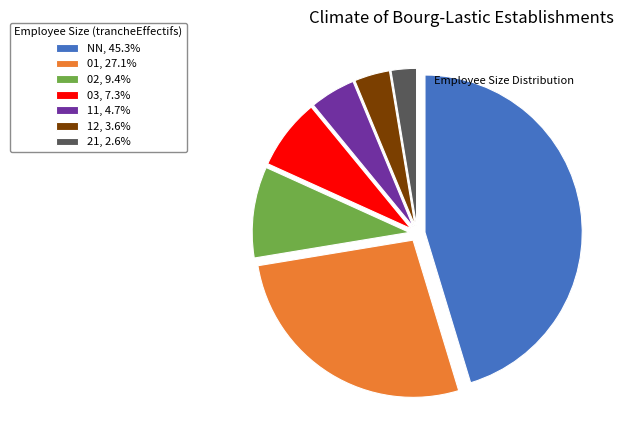

How many segments does this pie chart have?

7